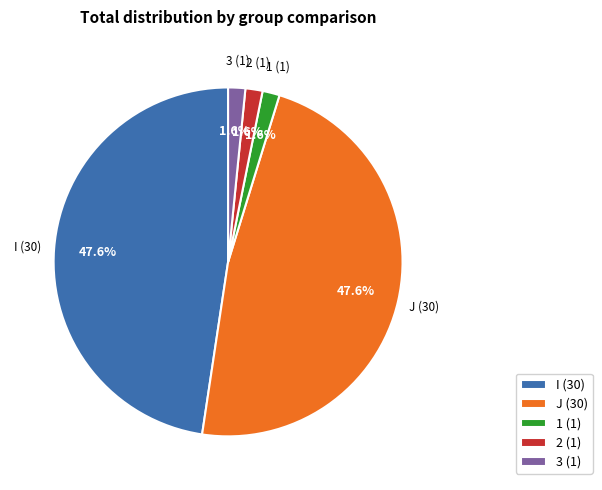

Does J (30) account for over 50% of the chart?

No